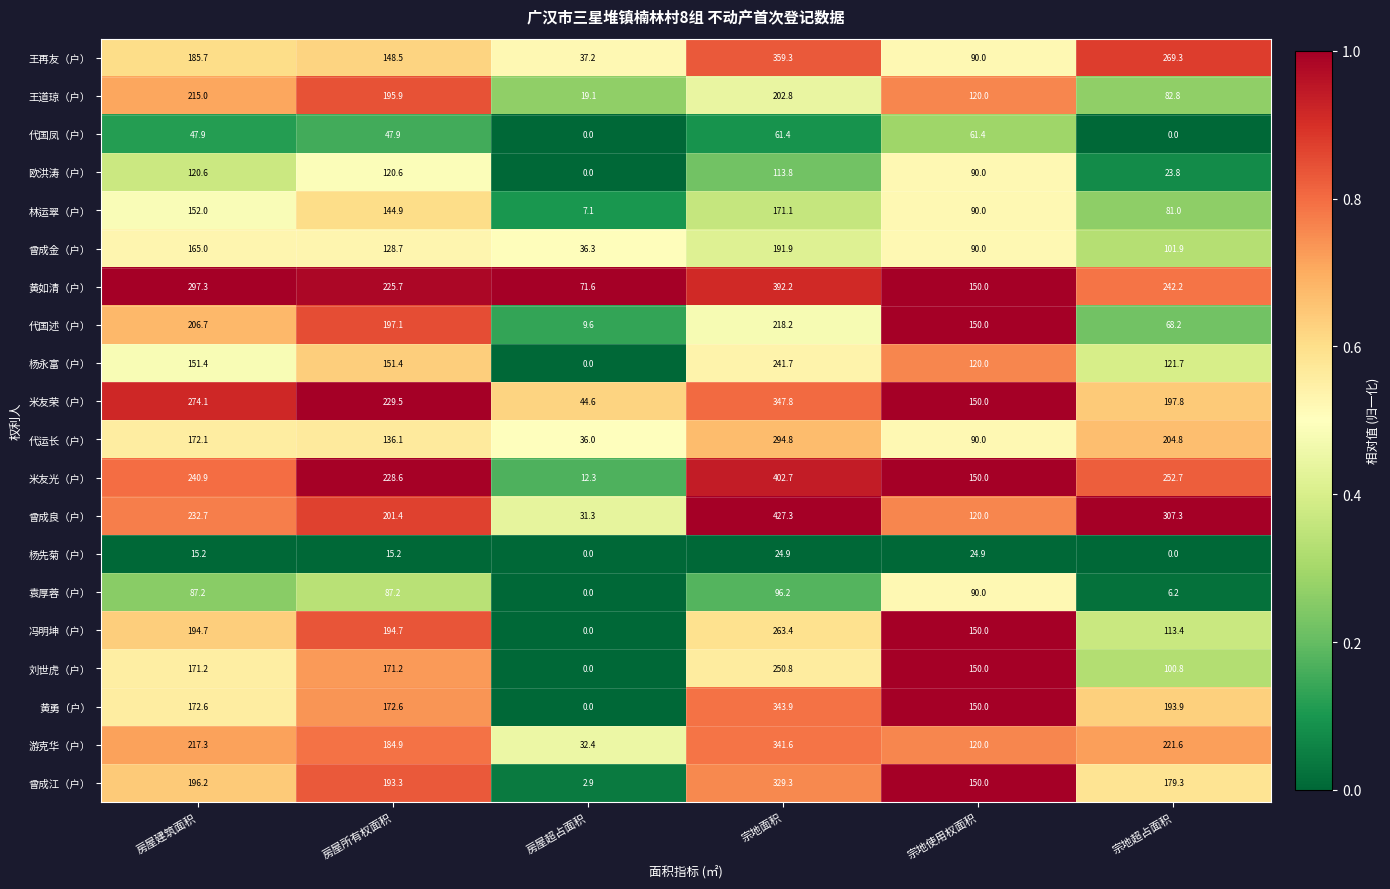

At which label is 曾成良（户） closest to 229?

房屋建筑面积